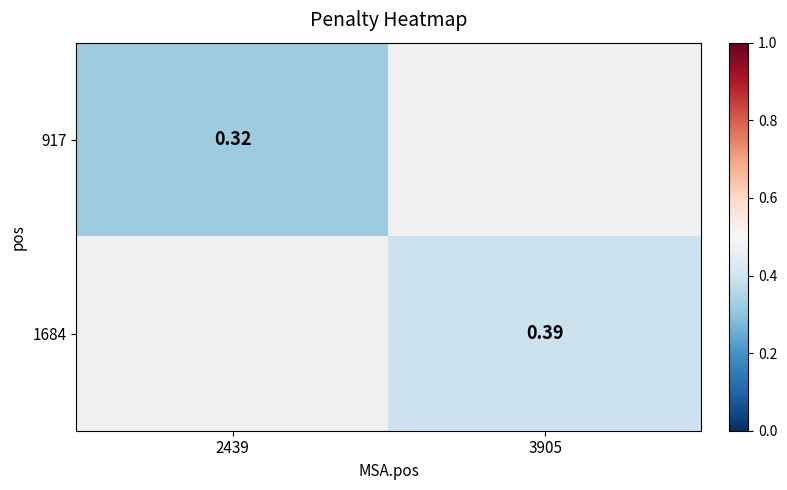

Which has a higher value, 2439 or 3905?

3905